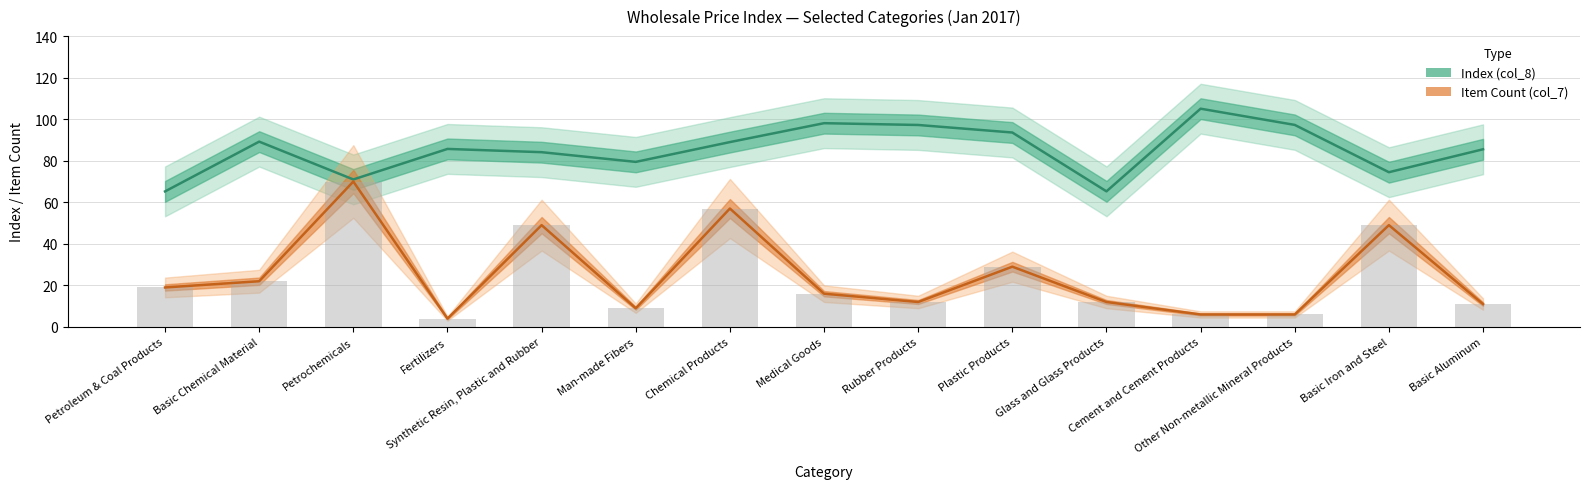

Is the value of Index (col_8) at Petroleum & Coal Products greater than the value of Item Count (col_7) at Petroleum & Coal Products?

Yes